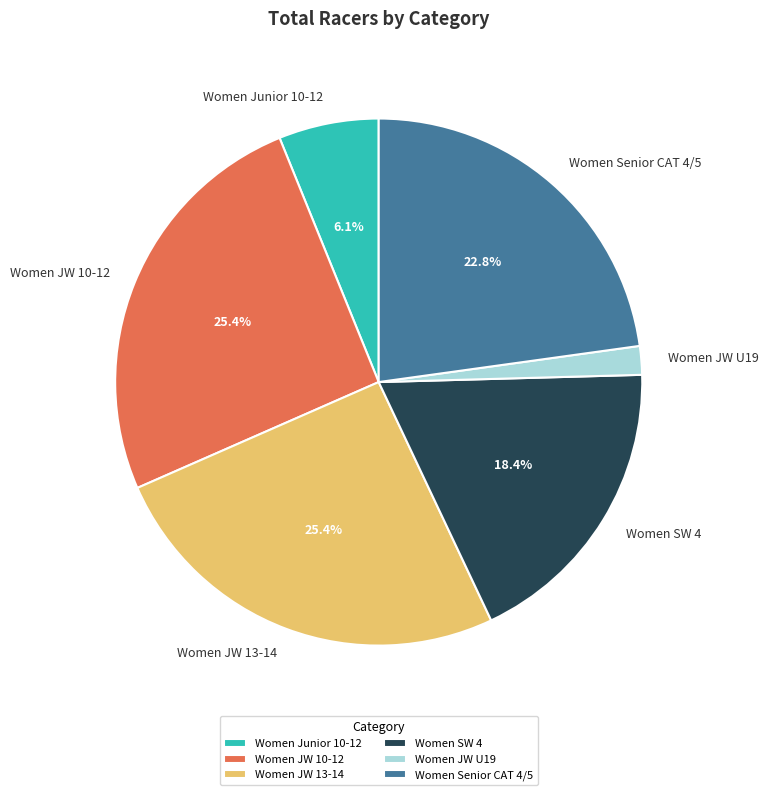

What percentage is the Women JW 10-12 slice, to the nearest percent?

25%